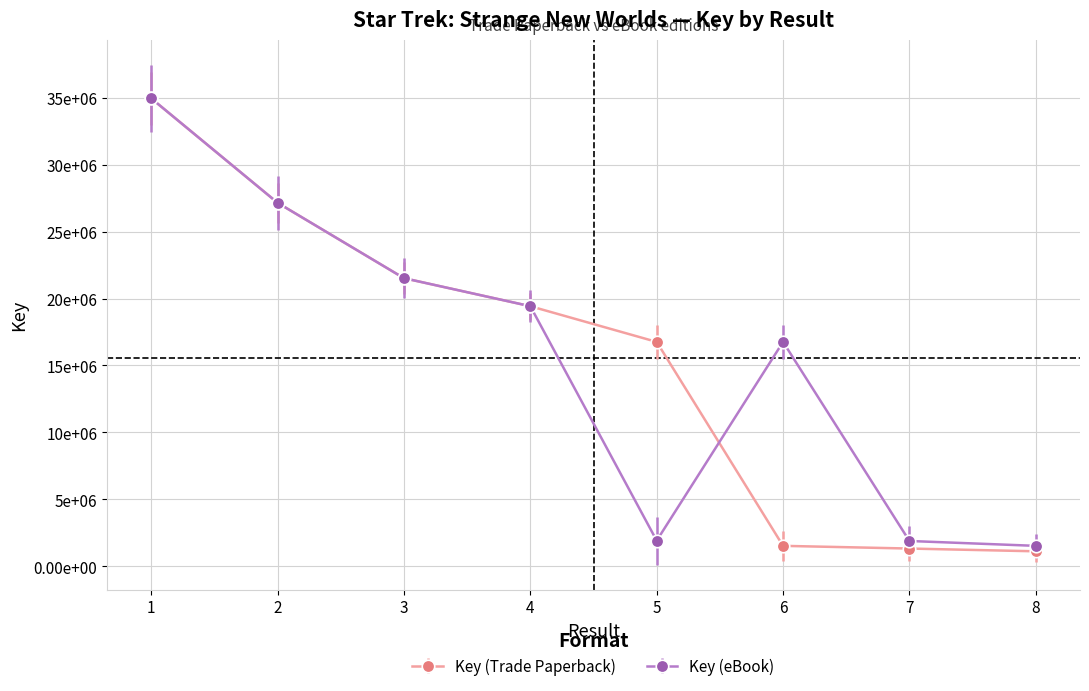

How many interior local peaks does the Key (eBook) series have?

1